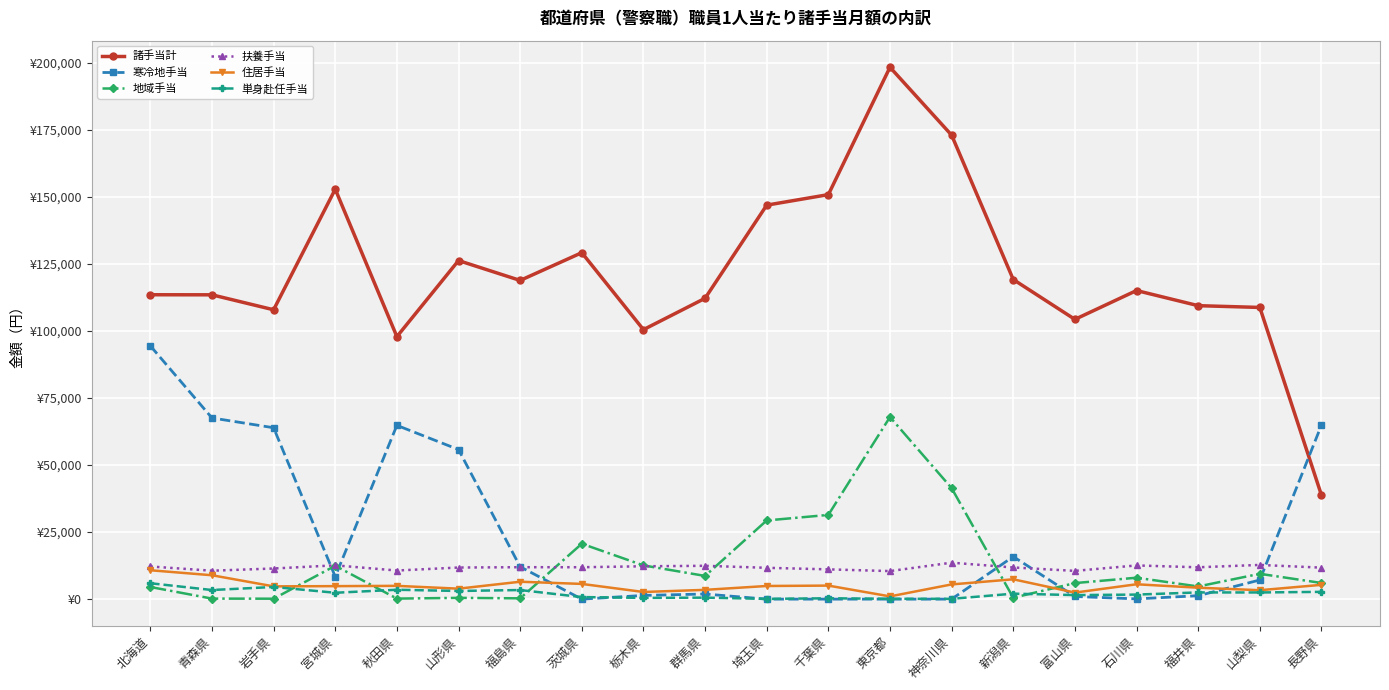

What are all the series names shown in the legend?

諸手当計, 寒冷地手当, 地域手当, 扶養手当, 住居手当, 単身赴任手当